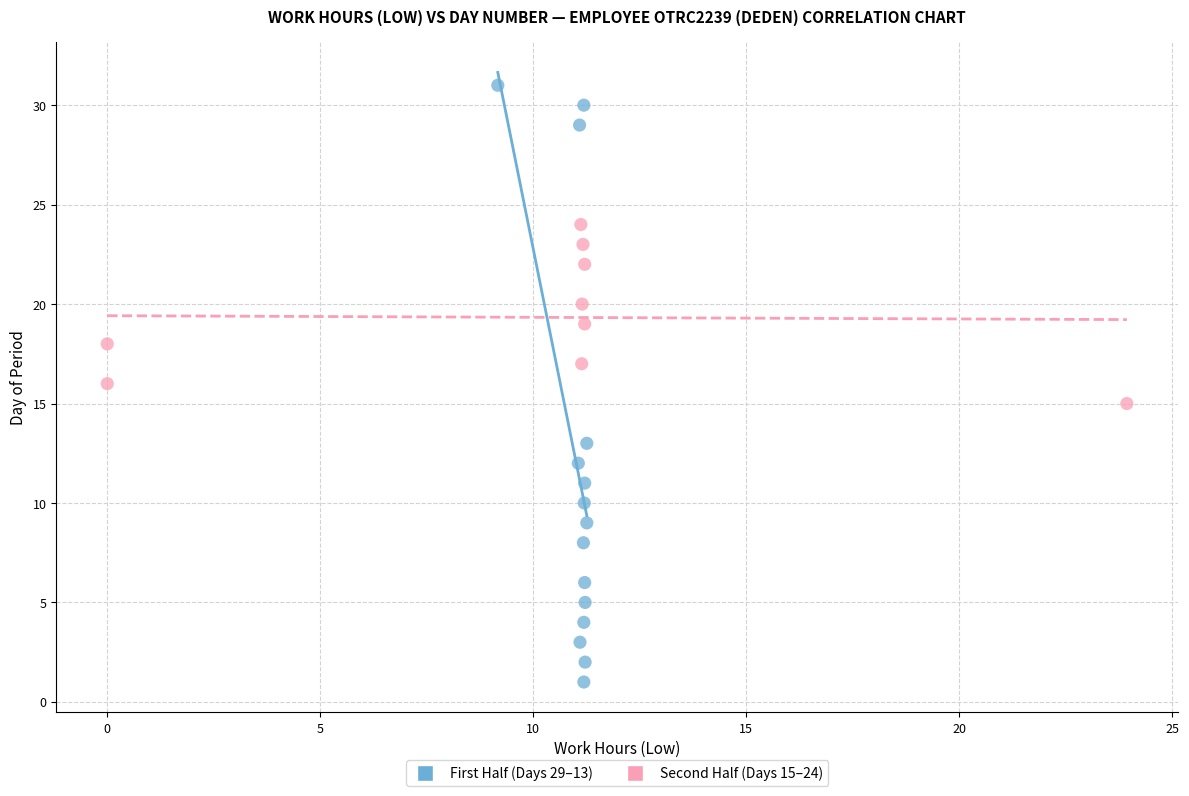

Which series contains the lowest Y value?

First Half (Days 29–13)